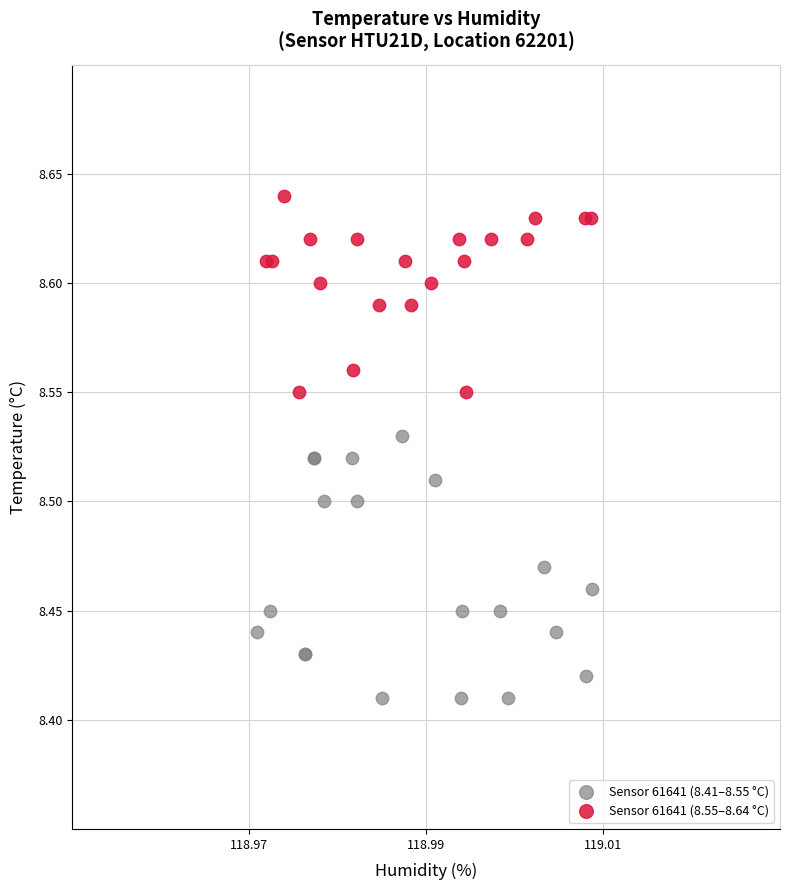

Which series contains the lowest Y value?

Sensor 61641 (8.41–8.55 °C)